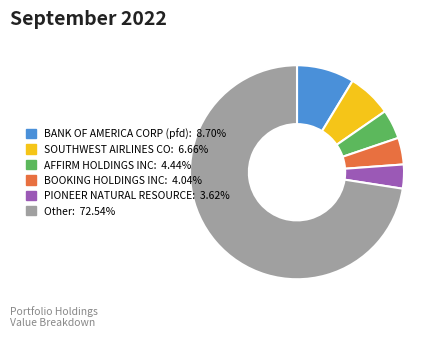

Which slice represents more than half of the pie?

Other